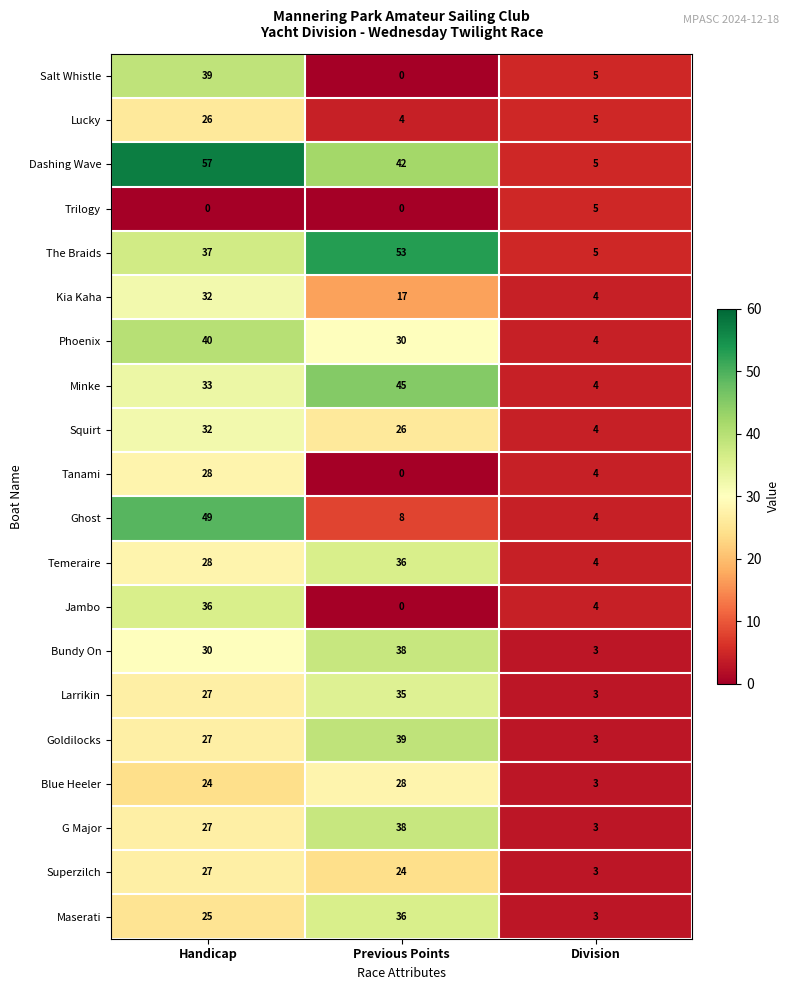

What is the total value across all series at Division?

78